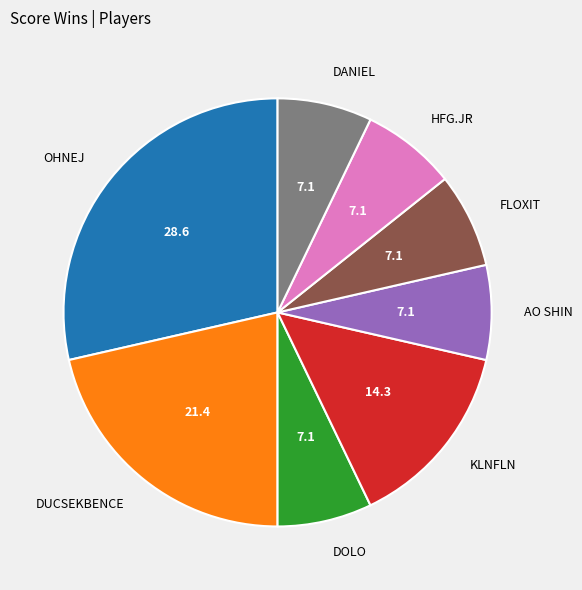

True or false: AO SHIN accounts for 2% of the total.

False